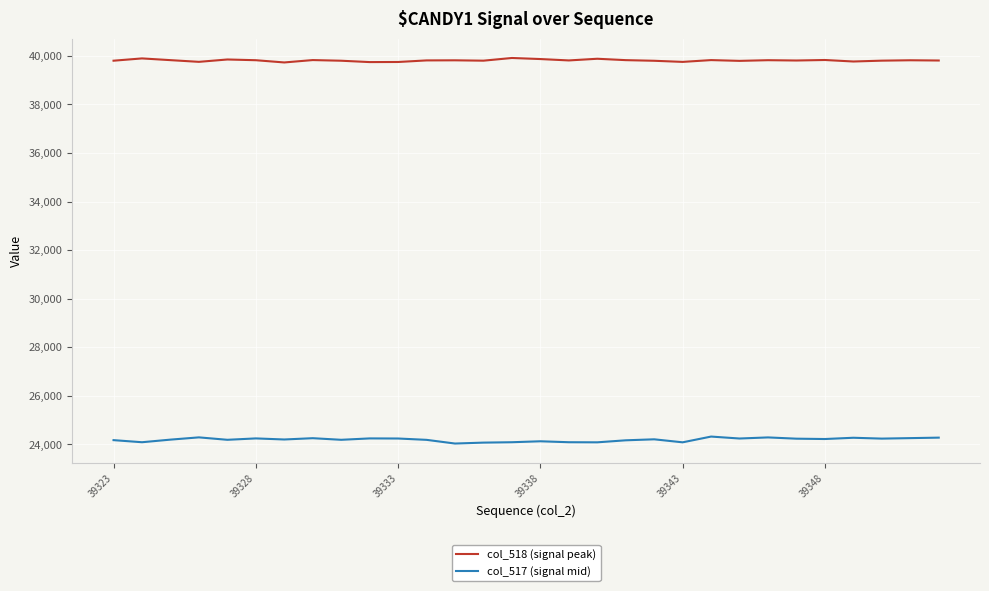

List the series in order of their overall mean, lowest first.

col_517 (signal mid), col_518 (signal peak)